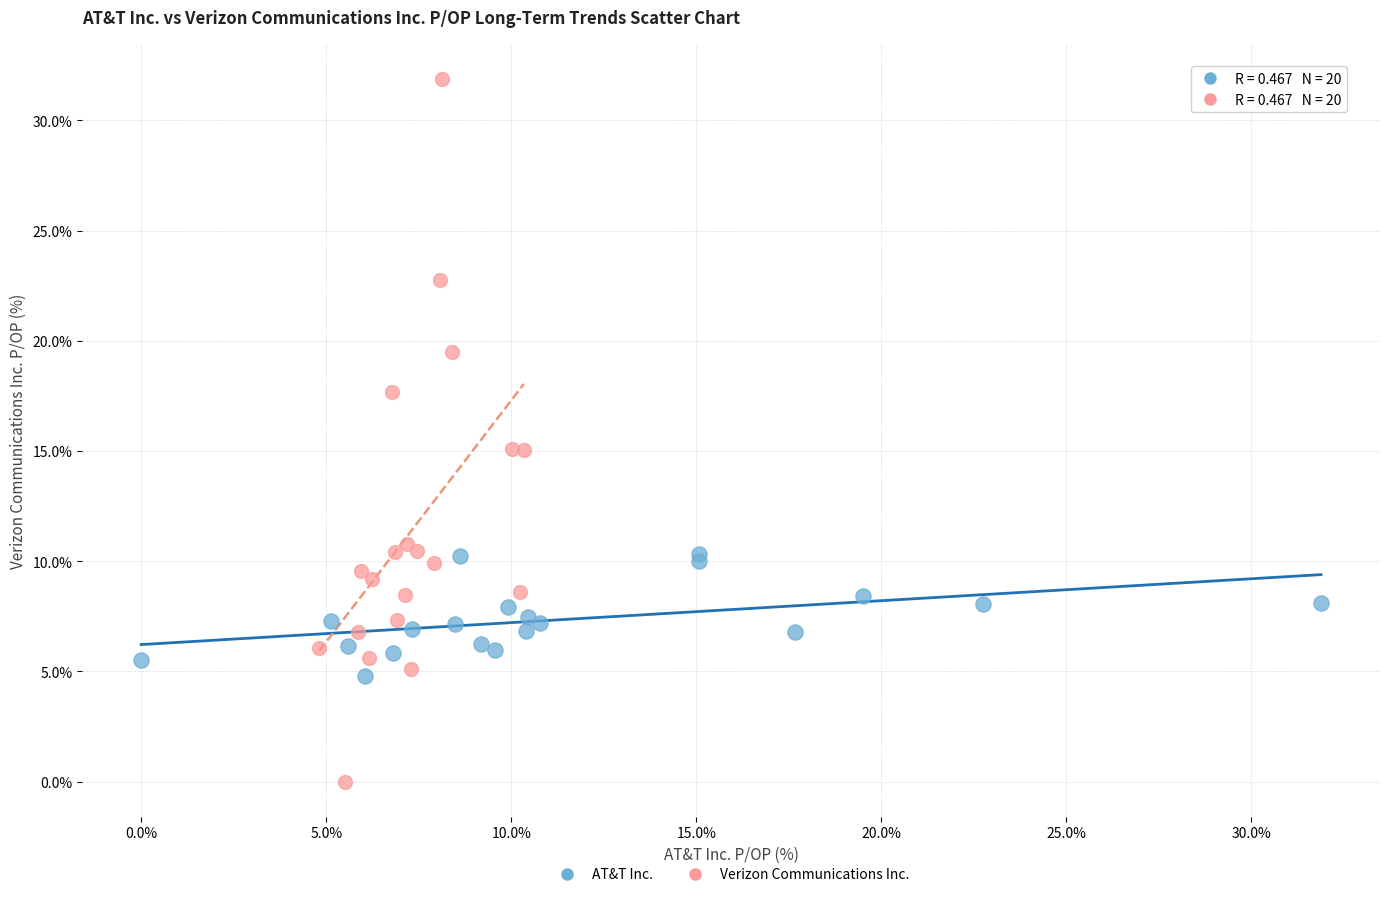

Which series reaches the maximum Y coordinate?

Verizon Communications Inc.